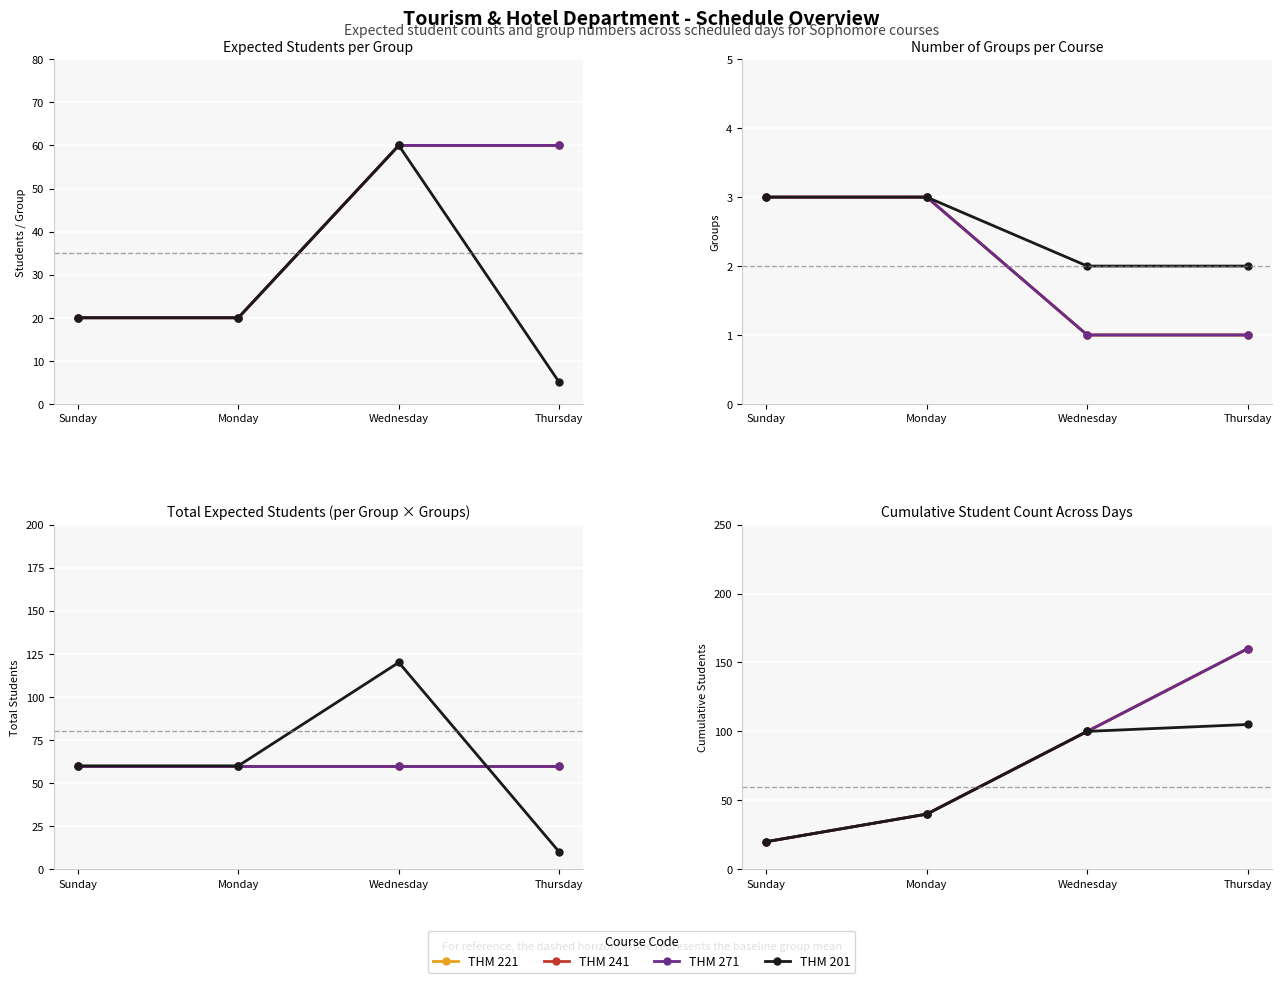

At how many categories does at least one series exceed 38?

3